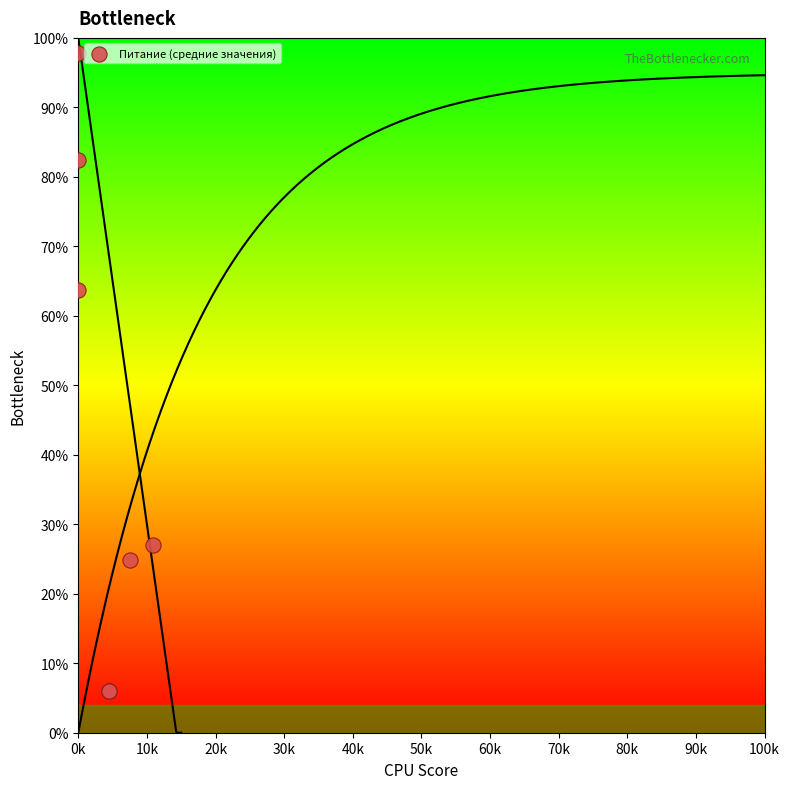

What Y value in the scatter plot is closest to 51?

63.8